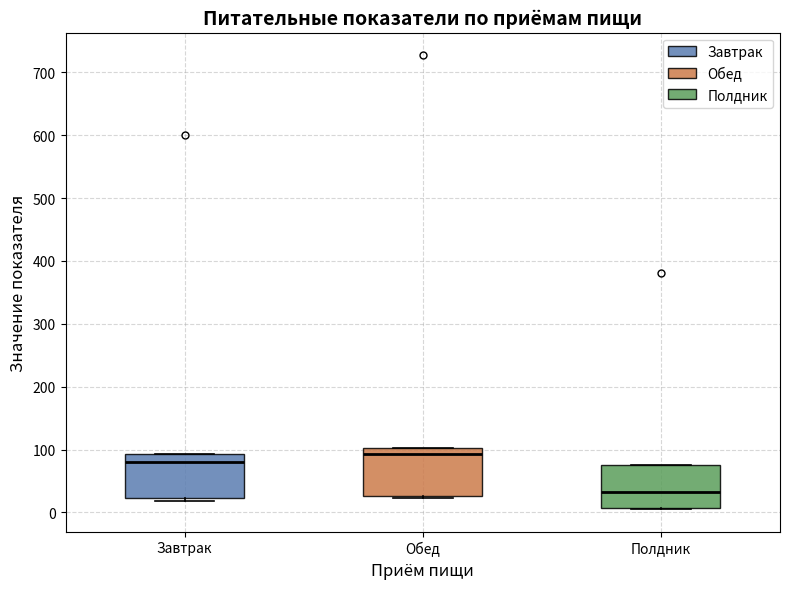

Where does the median line of the box for Полдник sit on the y-axis? The values are not printed on the chart, so give them approximately, as read against the axis.

30